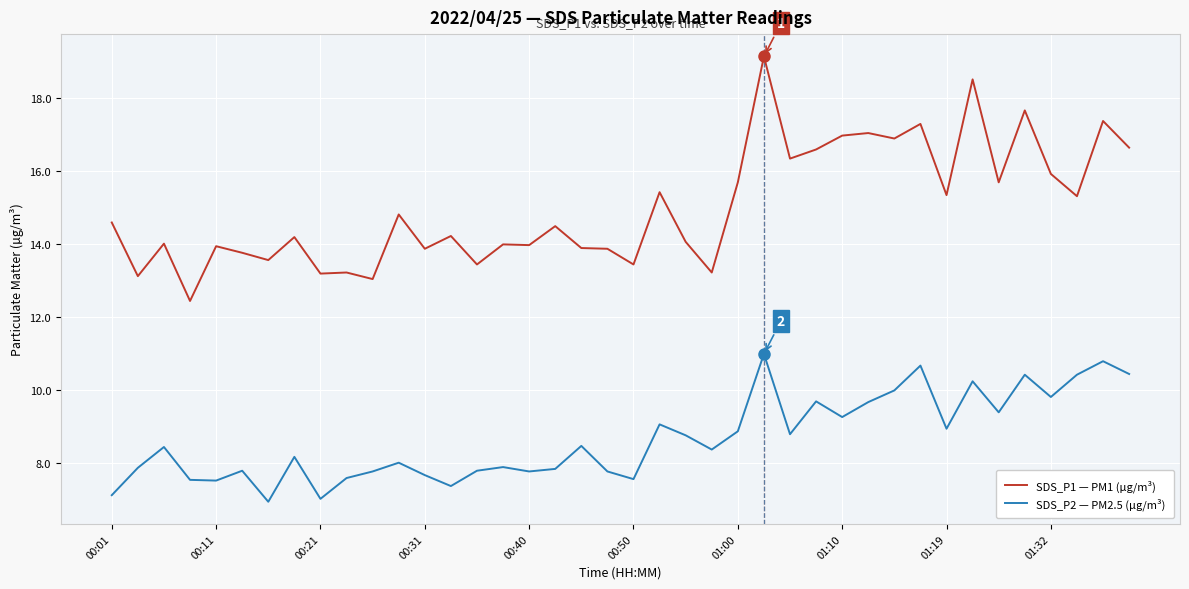

In SDS_P2 — PM2.5 (µg/m³), how many points are higher than both neighbors (excluding endpoints)?

13